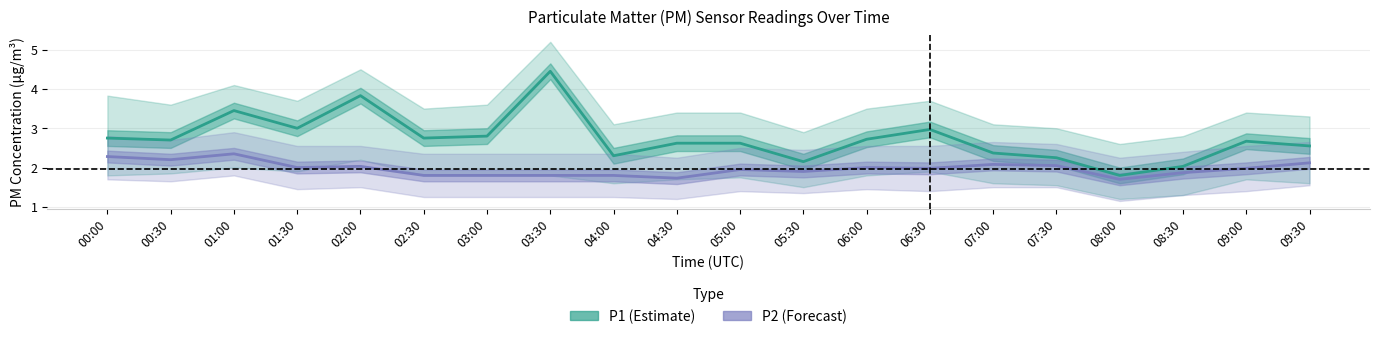

True or false: P1 (PM10) has a value of 4.5 at 03:30.

True